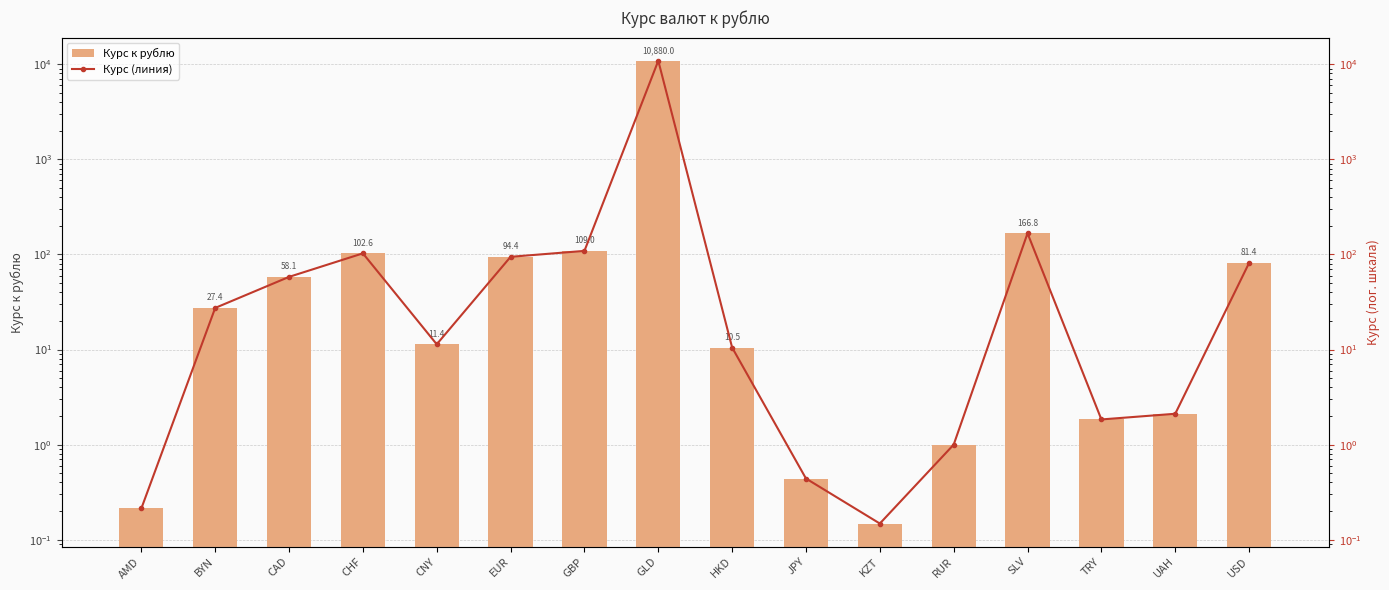

What value does the Курс к рублю series have at RUR?

1.0